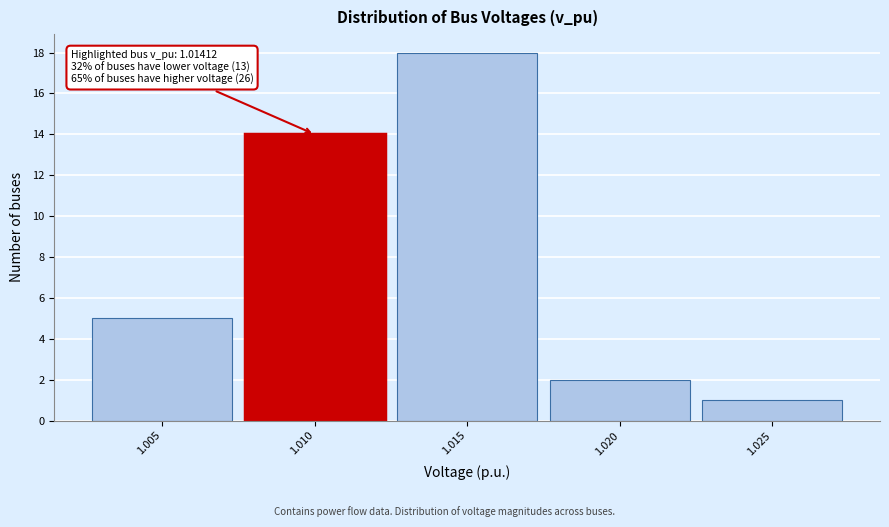

Reading left to right, what are all the values shown in this chart?

1.005=5	1.010=14	1.015=18	1.020=2	1.025=1